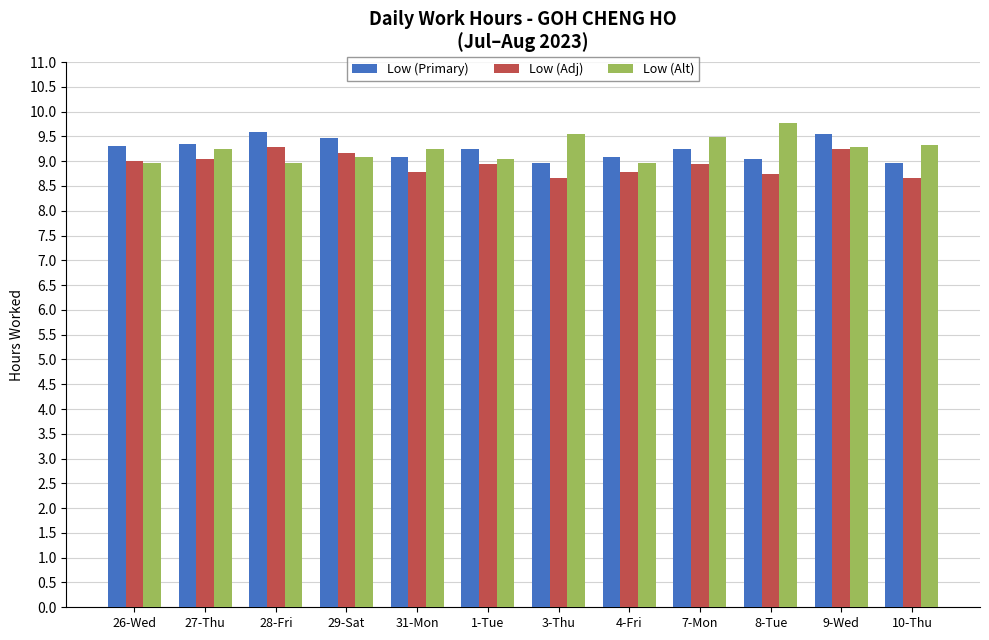

At how many categories does at least one series exceed 8?

12